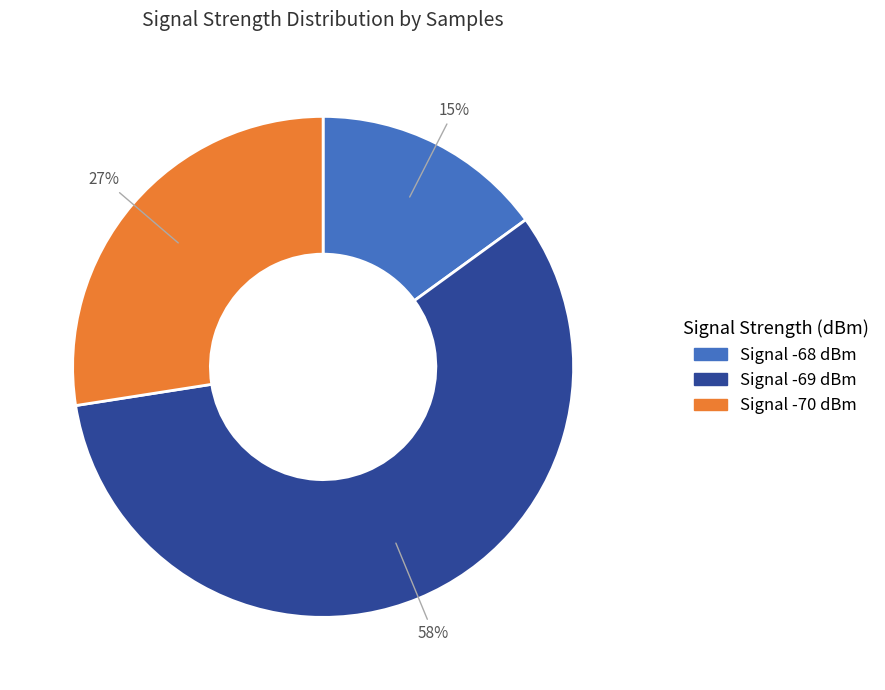

Is there a majority slice in this chart?

Yes